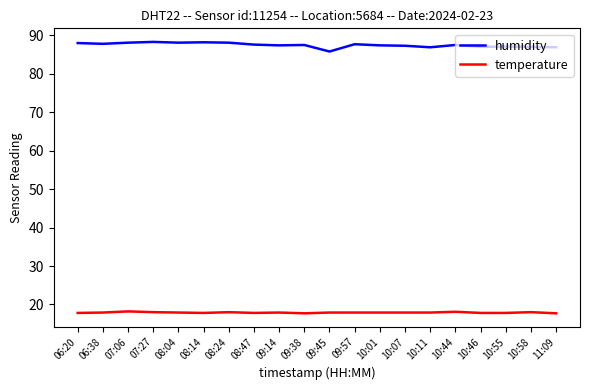

What is the smallest value displayed?

17.7